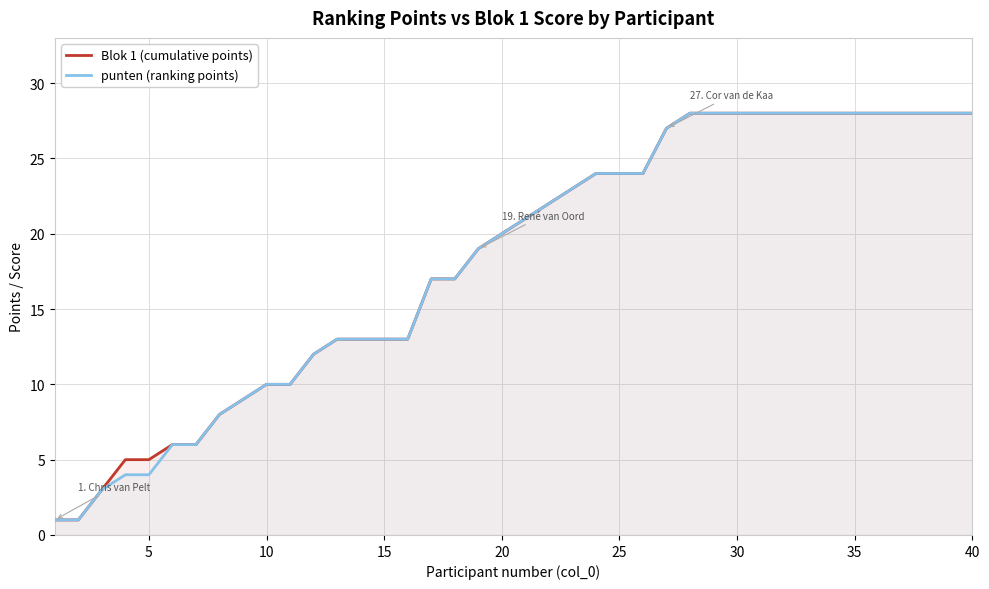

Rank the series by their average value, from lowest to highest.

punten (ranking points), Blok 1 (cumulative points)